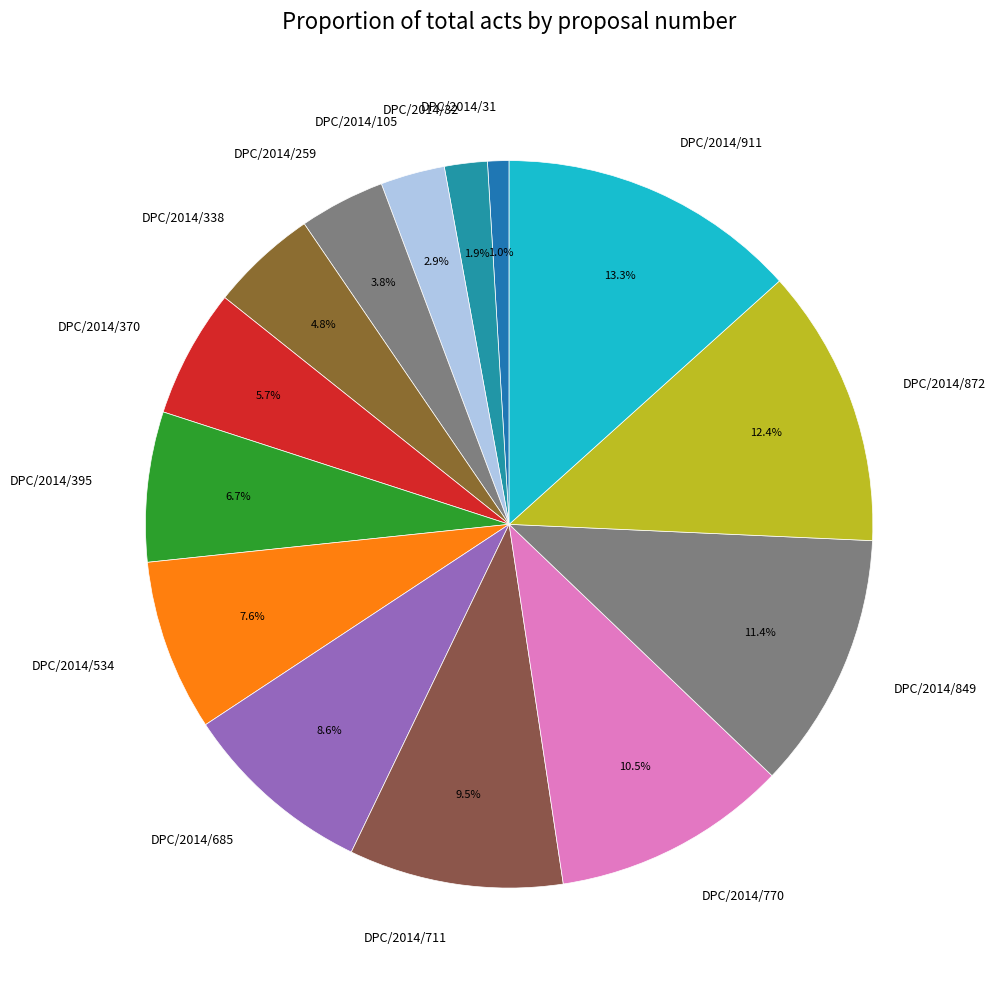

To the nearest percent, what is the difference between the DPC/2014/849 and DPC/2014/259 slice percentages?

8%